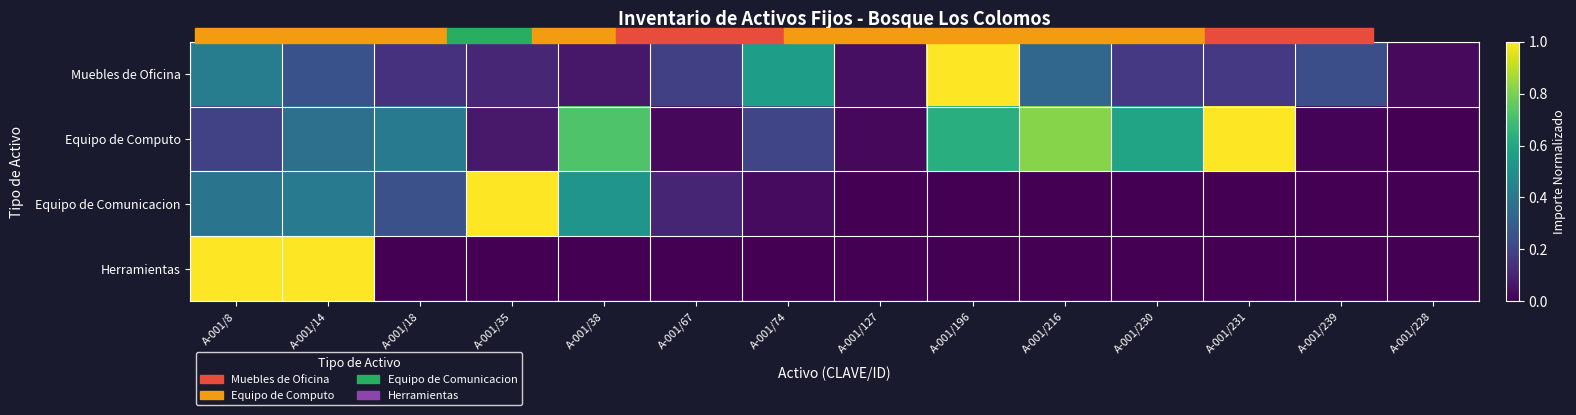

Rank the series by their average value, from lowest to highest.

Herramientas, Equipo de Comunicacion, Muebles de Oficina, Equipo de Computo